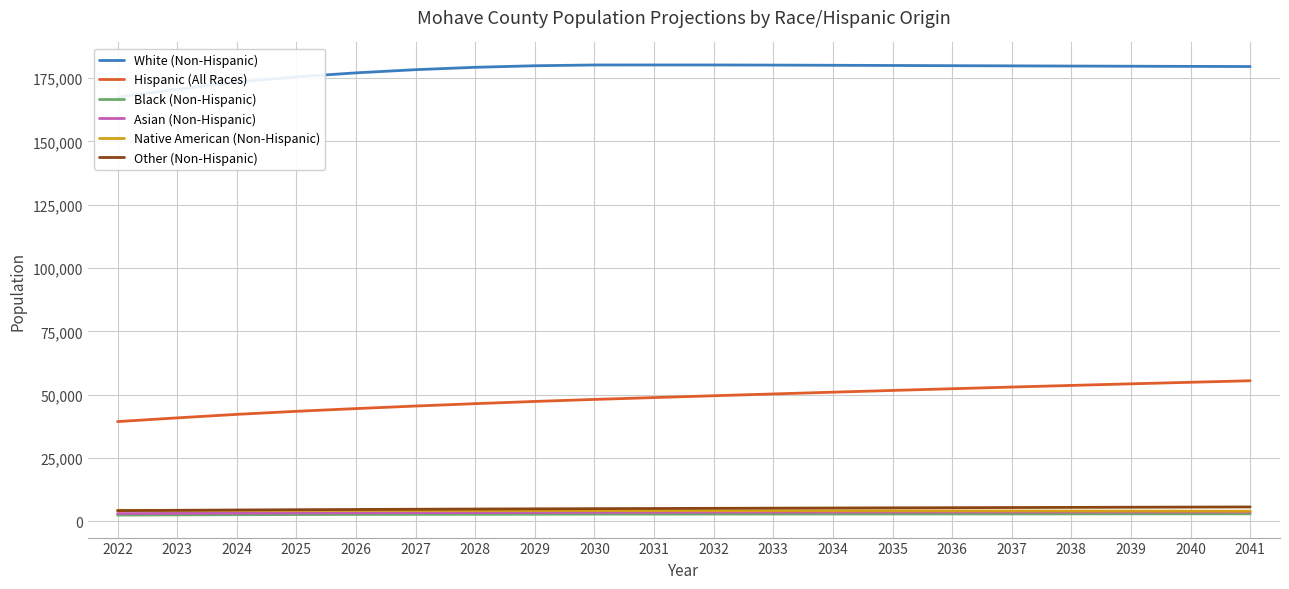

True or false: Native American (Non-Hispanic) and Hispanic (All Races) cross at least once.

False